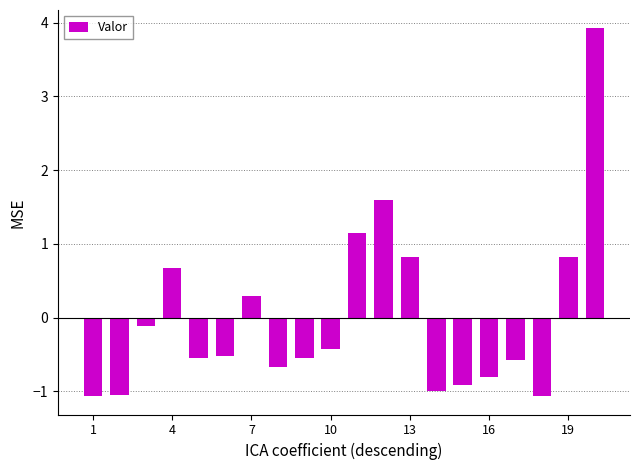

What is the value of the 12th bar from the left?

1.6